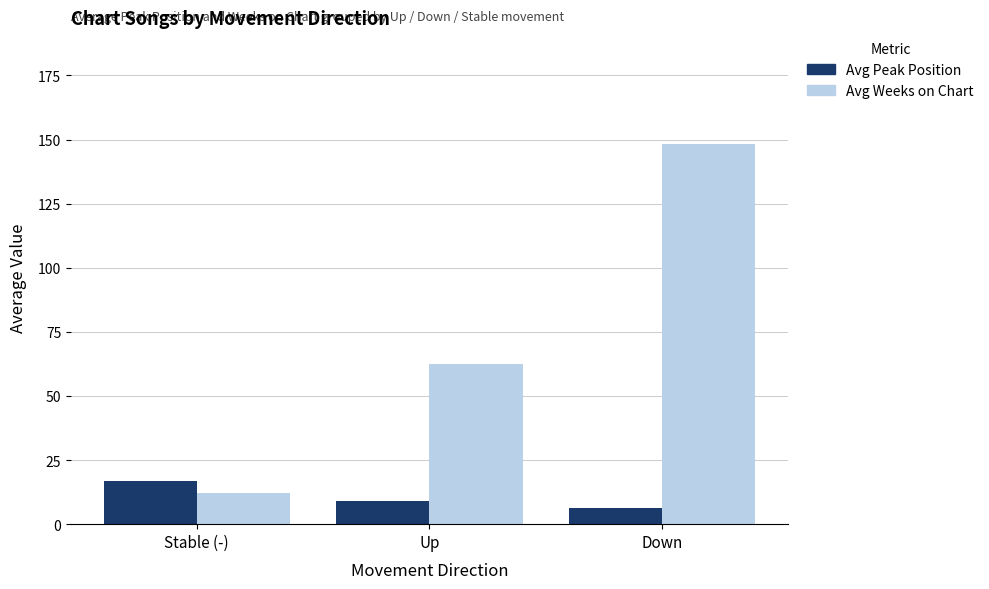

How many bars are there in each group?

2